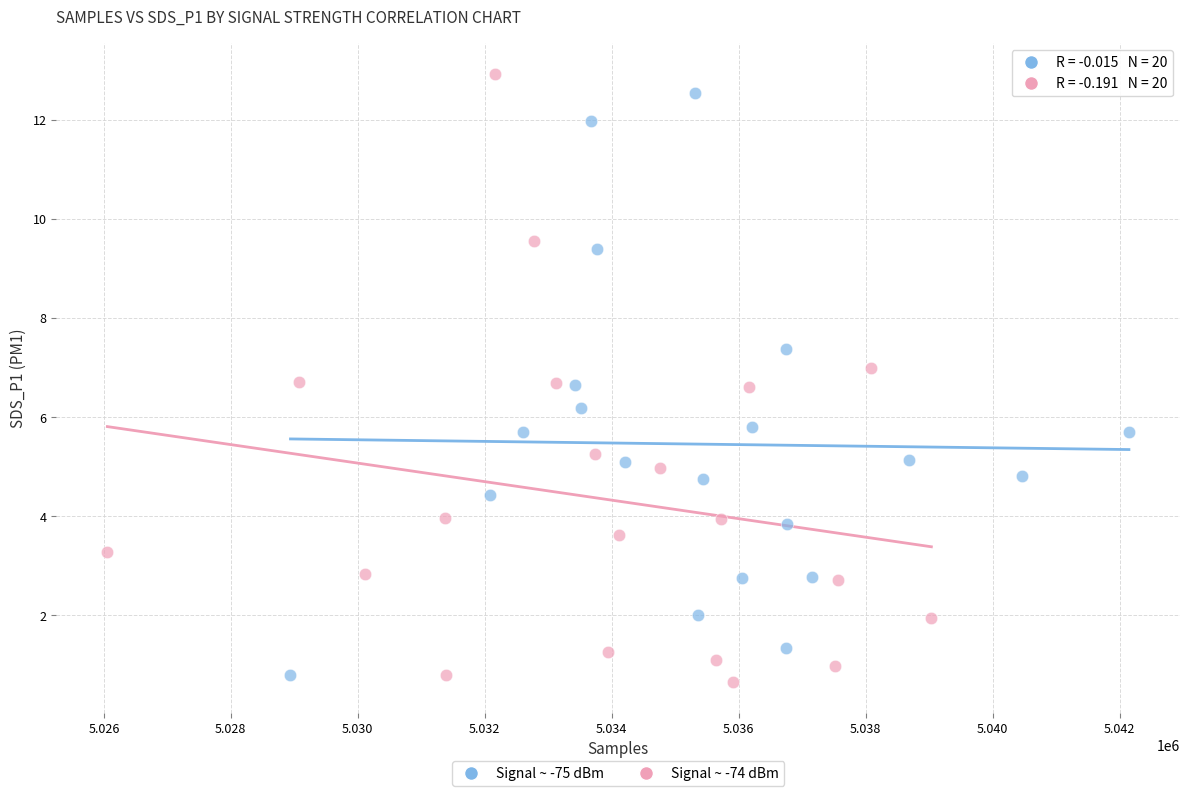

Which series has the widest spread of Y values?

Signal ~ -74 dBm